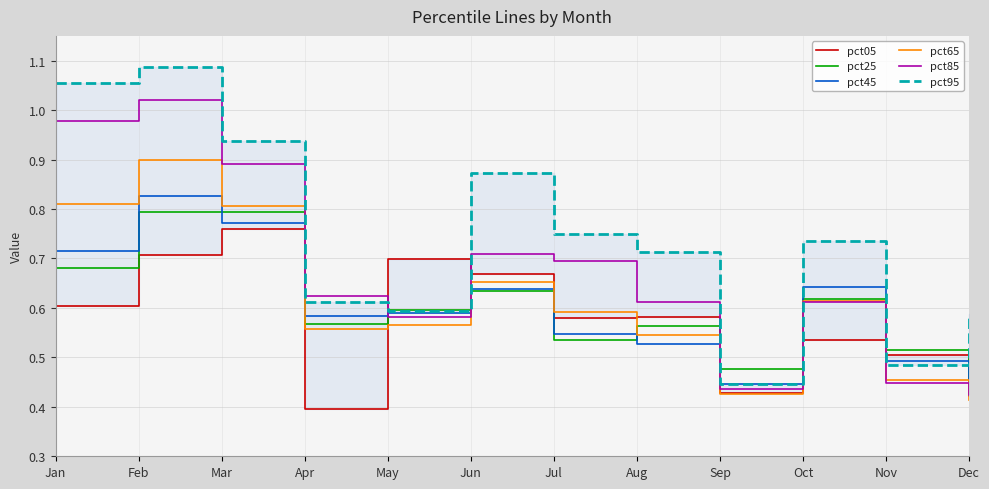

Reading left to right, transcribe all the data shown in this chart.

pct05: 0.6	0.7	0.8	0.4	0.7	0.7	0.6	0.6	0.4	0.5	0.5	0.4
pct25: 0.7	0.8	0.8	0.6	0.6	0.6	0.5	0.6	0.5	0.6	0.5	0.4
pct45: 0.7	0.8	0.8	0.6	0.6	0.6	0.5	0.5	0.4	0.6	0.5	0.4
pct65: 0.8	0.9	0.8	0.6	0.6	0.7	0.6	0.5	0.4	0.6	0.5	0.4
pct85: 1.0	1.0	0.9	0.6	0.6	0.7	0.7	0.6	0.4	0.6	0.4	0.4
pct95: 1.1	1.1	0.9	0.6	0.6	0.9	0.7	0.7	0.4	0.7	0.5	0.6